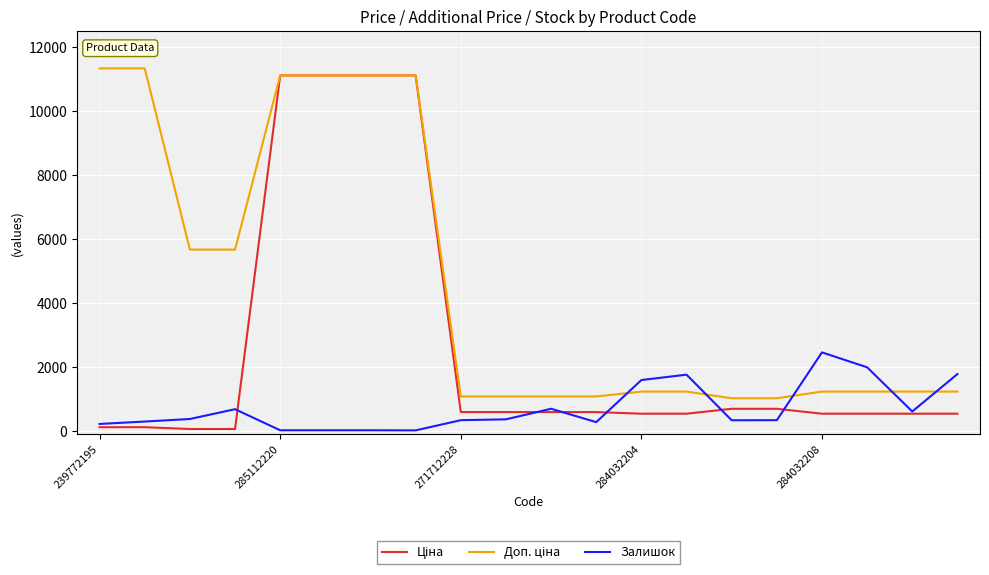

True or false: Доп. ціна and Залишок intersect in this chart.

True